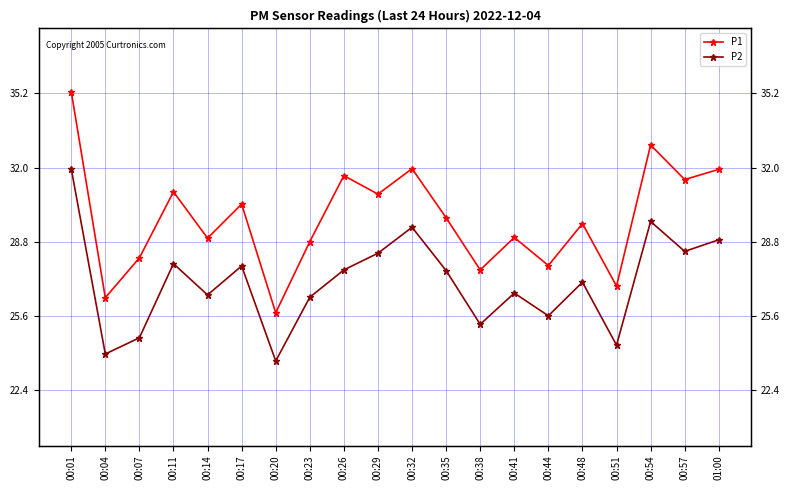

Is it true that P1 equals 27.8 at 00:44?

True